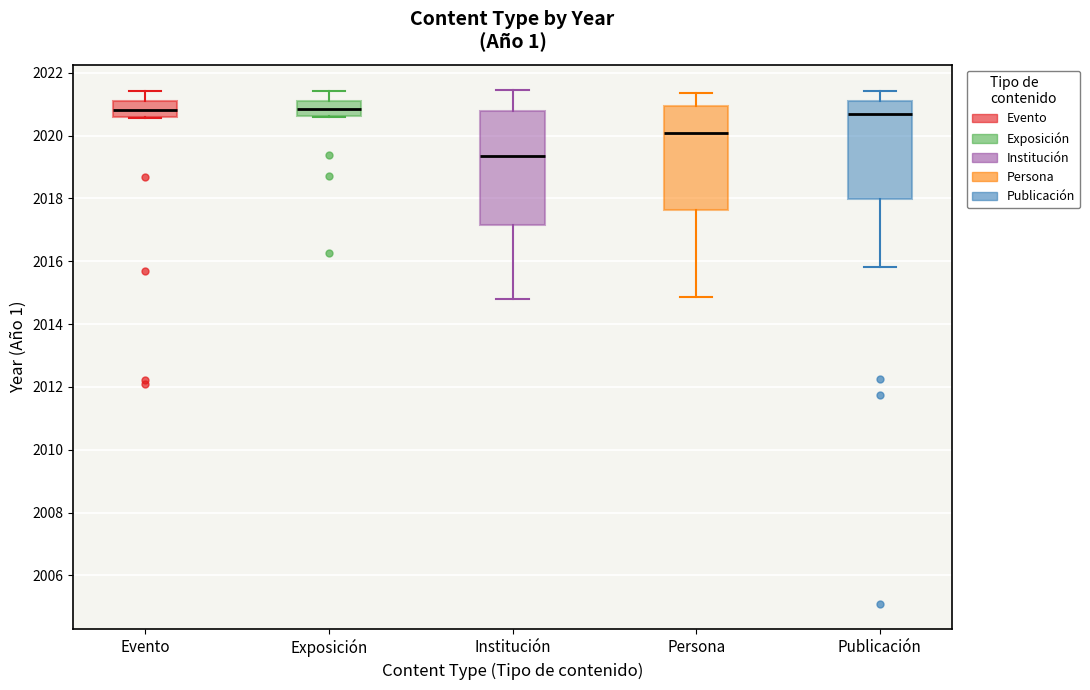

Reading left to right, read every box against the y-axis: the position of its median line, the range the box covers, and the ends of its whiskers. The values are not printed on the chart, so give them approximately, as read against the axis.

Evento: median 2020.8, box 2020.6 to 2021.2, whiskers 2020.6 to 2021.4
Exposición: median 2020.8, box 2020.6 to 2021.2, whiskers 2020.6 to 2021.4
Institución: median 2019.4, box 2017.2 to 2020.8, whiskers 2014.8 to 2021.4
Persona: median 2020.0, box 2017.6 to 2021.0, whiskers 2014.8 to 2021.4
Publicación: median 2020.6, box 2018.0 to 2021.0, whiskers 2015.8 to 2021.4